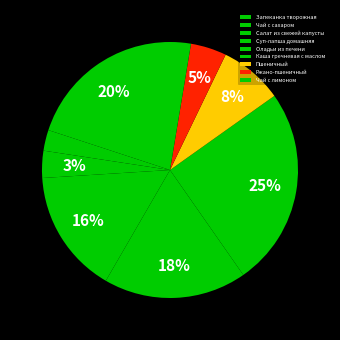

Do Запеканка творожная and Пшеничный together represent more than half of the pie?

No